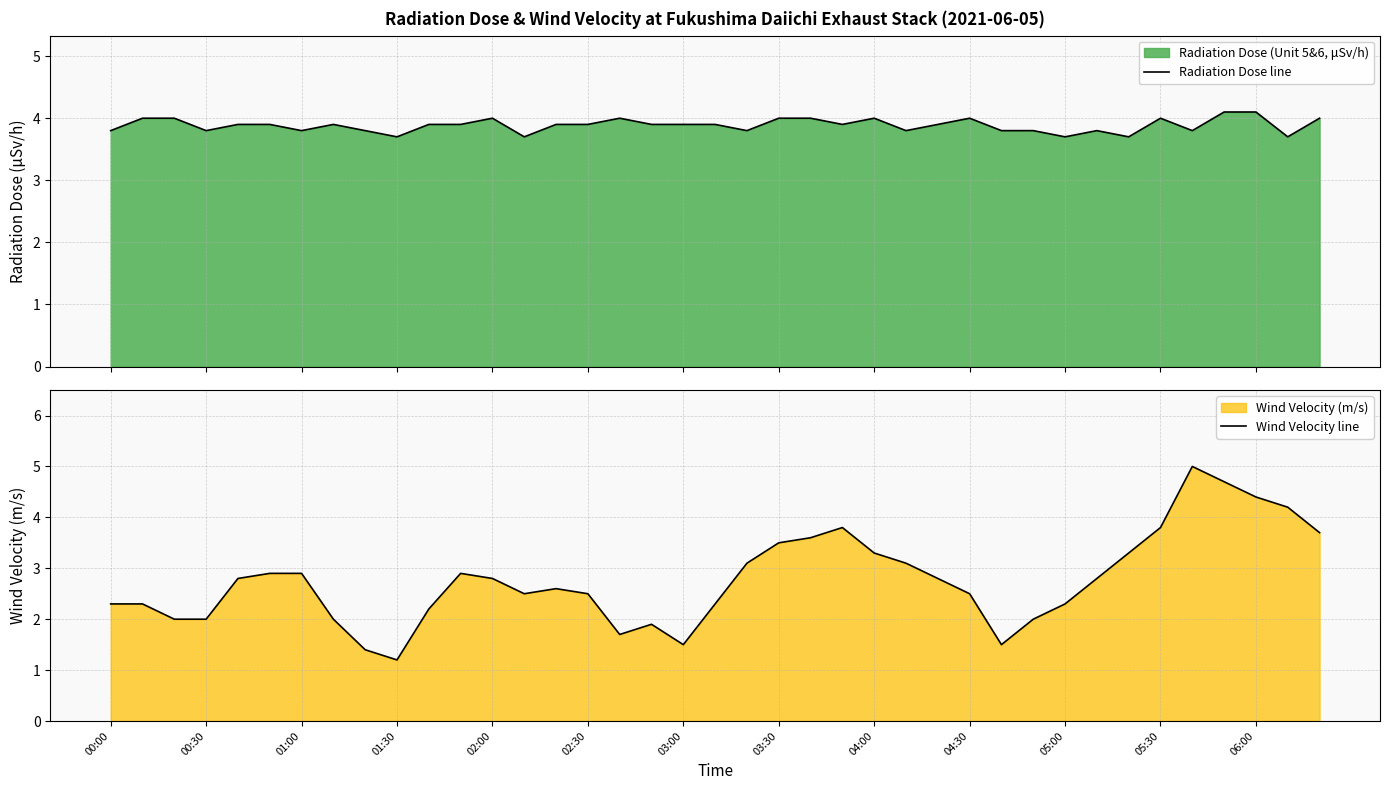

What is the lowest value of the Radiation Dose line series?

3.7